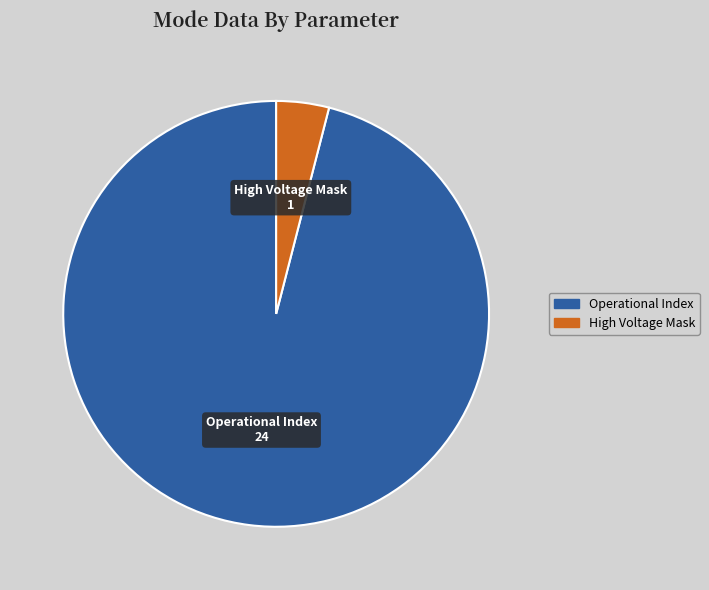

Is there any slice that represents more than half of the pie?

Yes